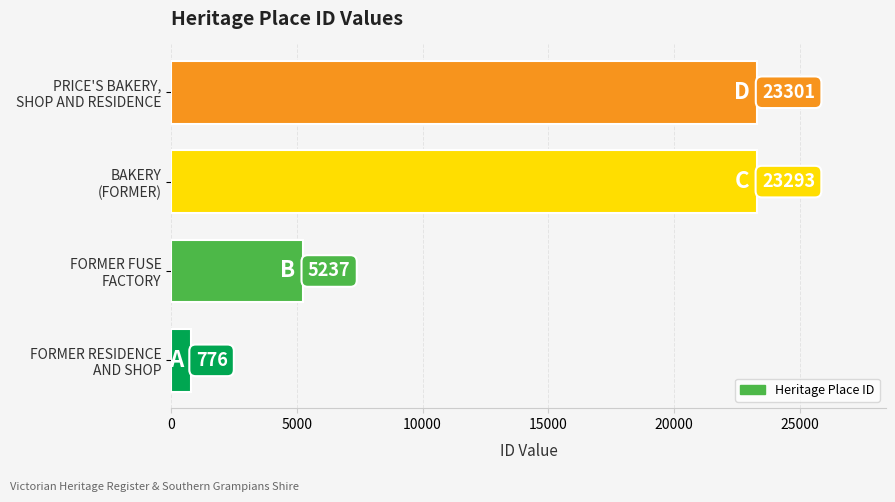

What is the maximum value shown in the chart?

23301